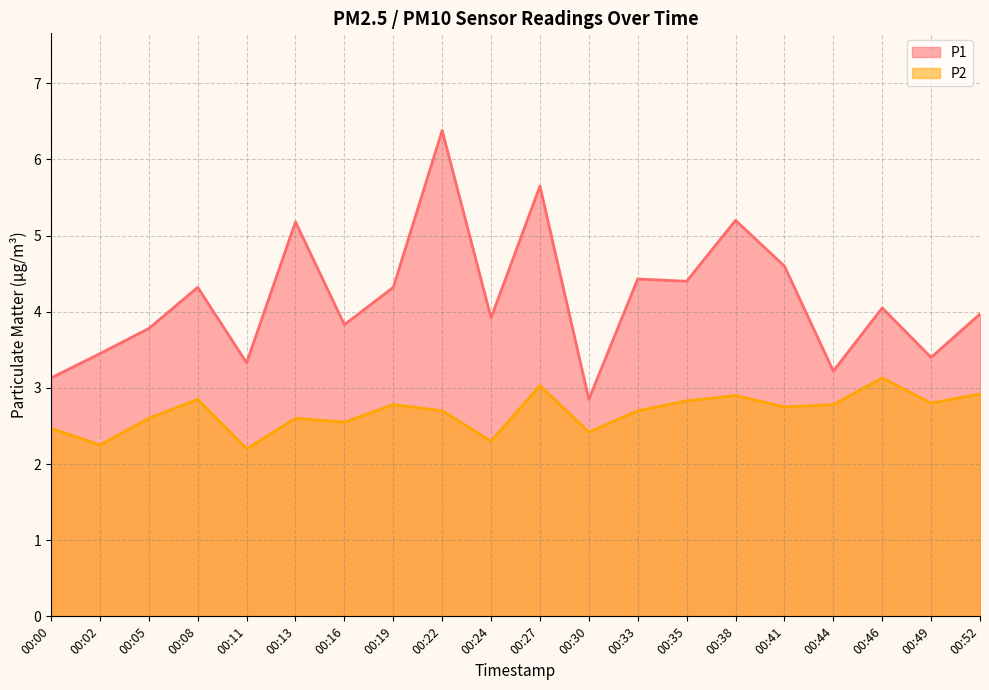

Which series has the largest total across all categories?

P1